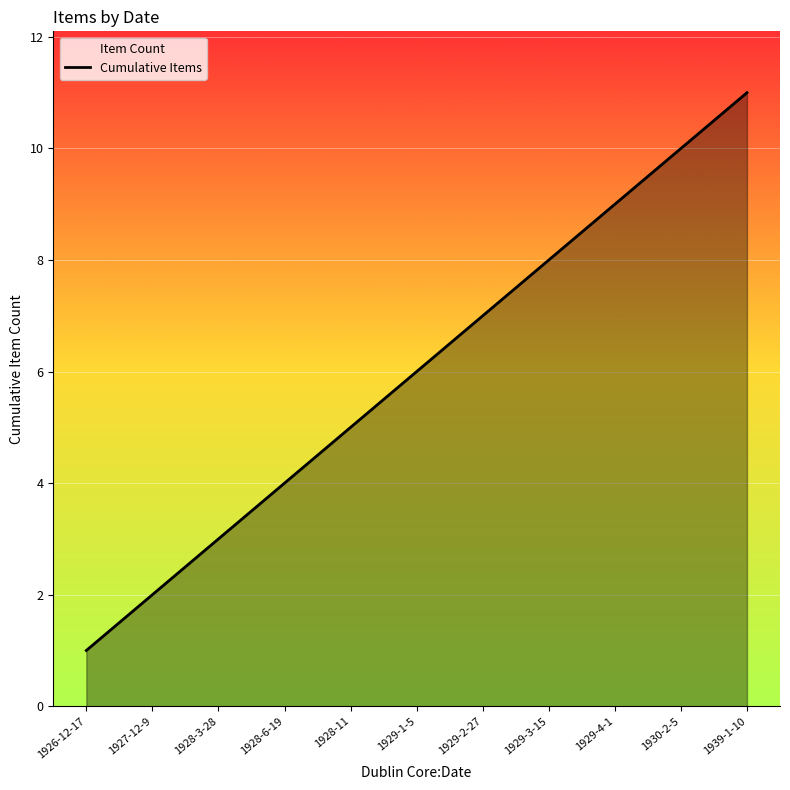

What is the smallest value displayed?

1